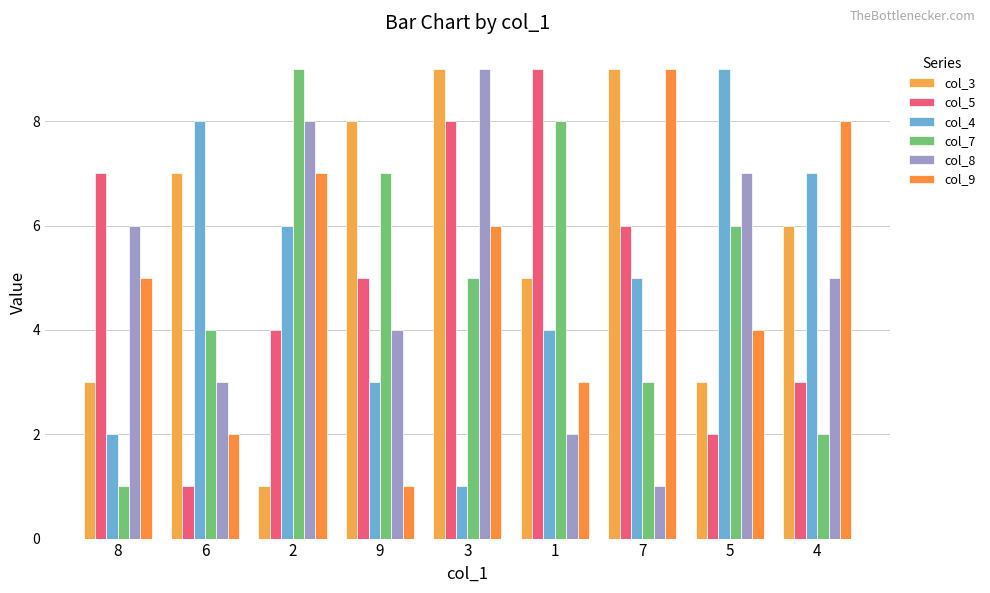

Reading left to right, transcribe all the data shown in this chart.

col_3: 8=3	6=7	2=1	9=8	3=9	1=5	7=9	5=3	4=6
col_5: 8=7	6=1	2=4	9=5	3=8	1=9	7=6	5=2	4=3
col_4: 8=2	6=8	2=6	9=3	3=1	1=4	7=5	5=9	4=7
col_7: 8=1	6=4	2=9	9=7	3=5	1=8	7=3	5=6	4=2
col_8: 8=6	6=3	2=8	9=4	3=9	1=2	7=1	5=7	4=5
col_9: 8=5	6=2	2=7	9=1	3=6	1=3	7=9	5=4	4=8